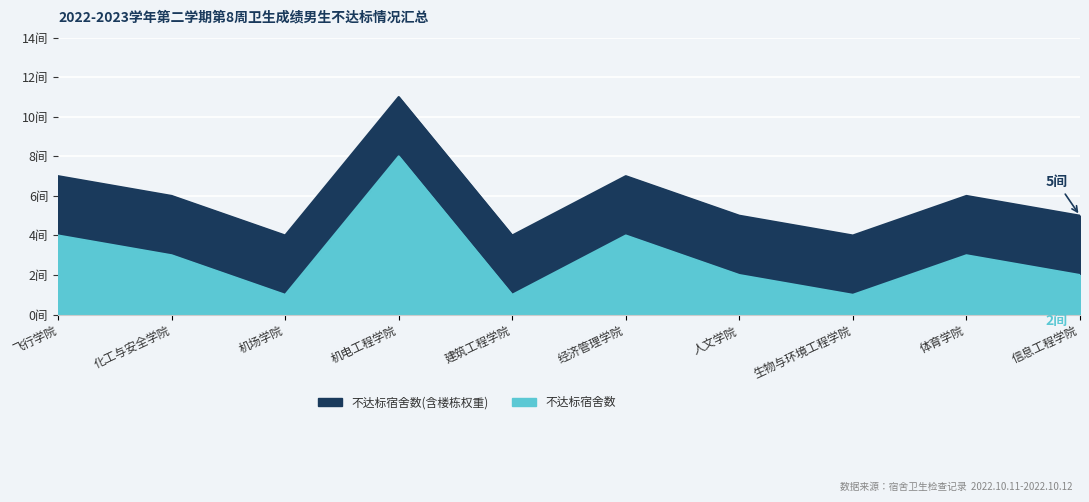

Reading right to left, what are all the values shown in this chart?

5	6	4	5	7	4	11	4	6	7